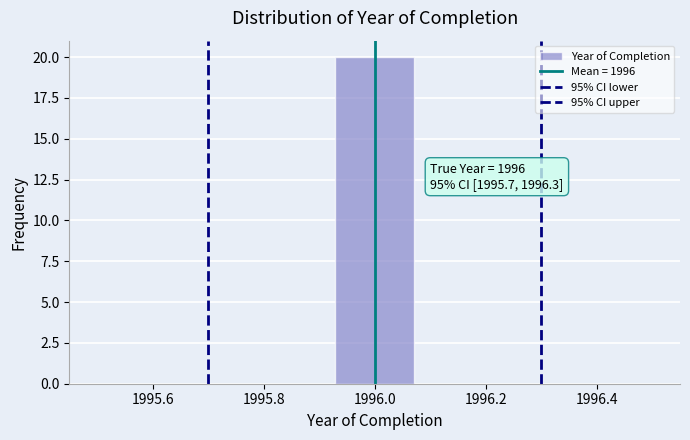

Which range on the x-axis has the tallest bar?

1995.92 to 1996.08